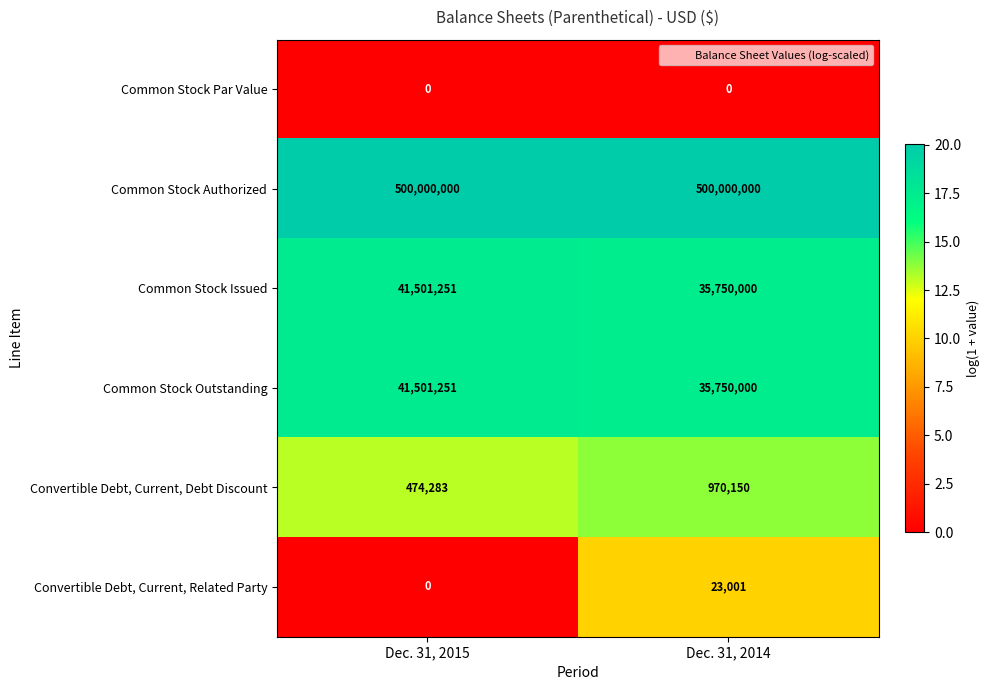

List the labels in order of Convertible Debt, Current, Debt Discount value, smallest first.

Dec. 31, 2015, Dec. 31, 2014